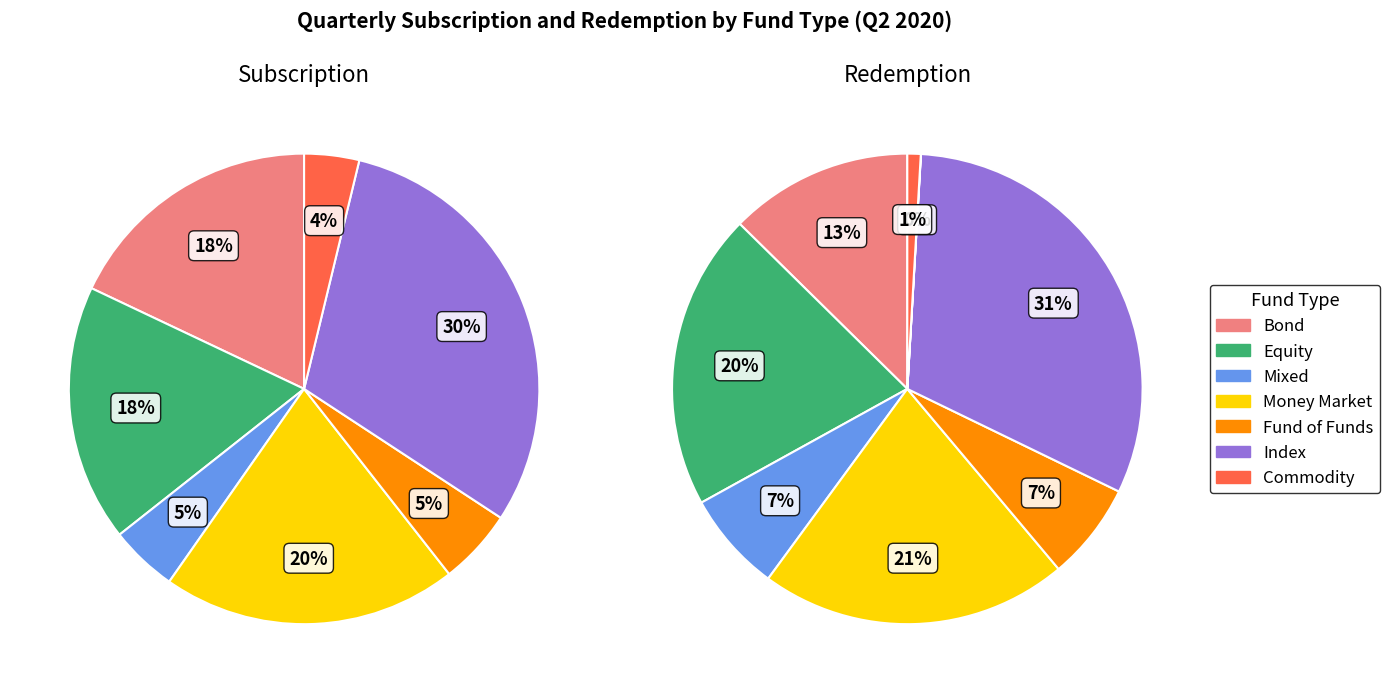

To the nearest percent, what percentage of the pie is Equity?

18%